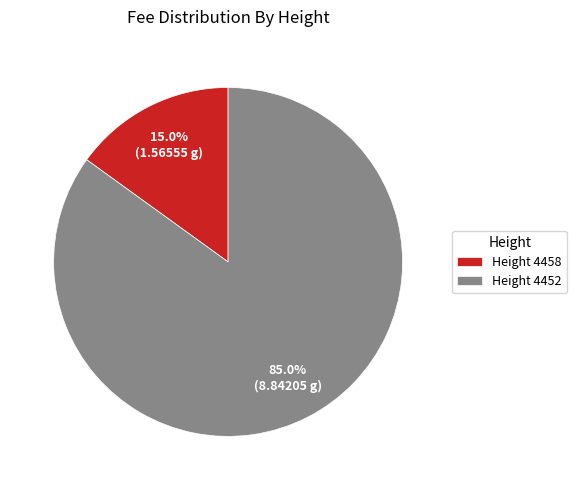

What percentage is NOT represented by Height 4458?

85.0%